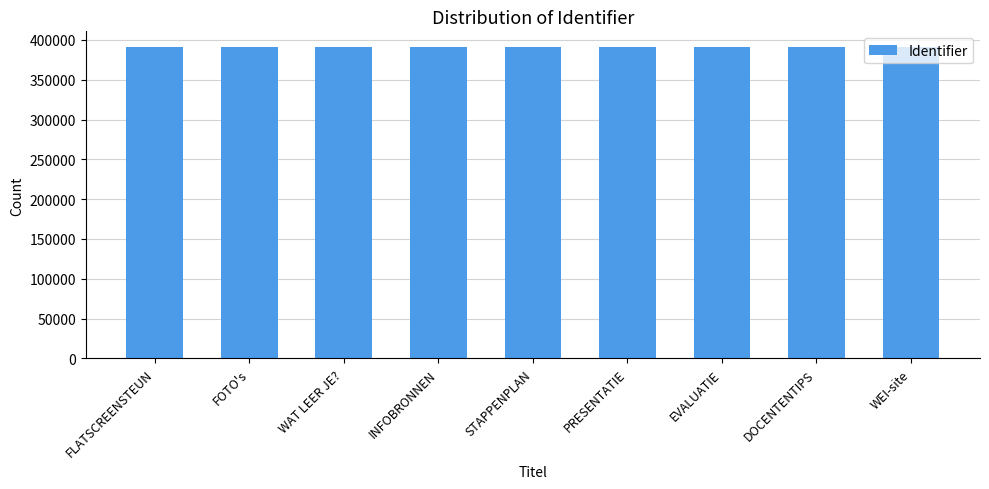

What is the average value?

391211